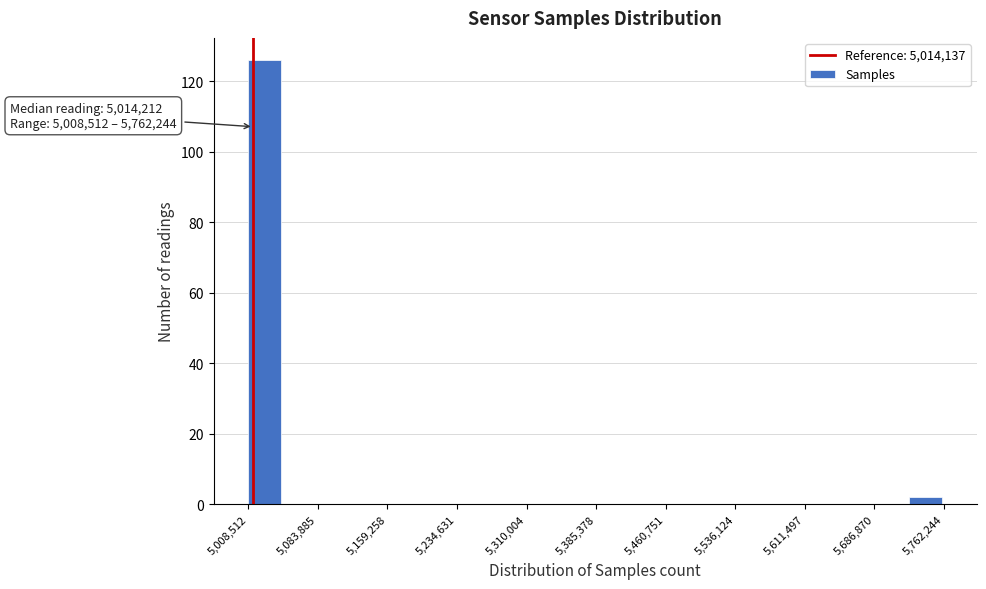

Read against the x-axis, roughly where is the centre of the tallest bar?

5030000